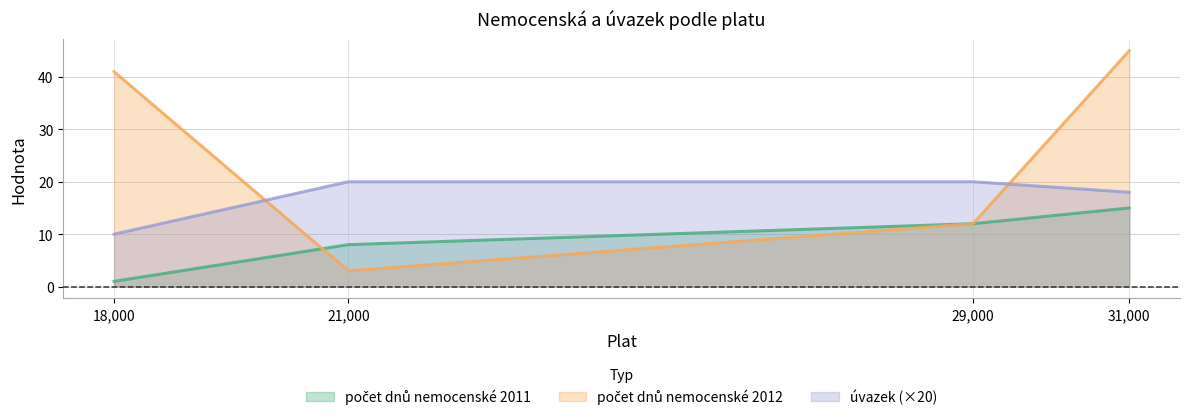

What is the average value of the úvazek series?

17